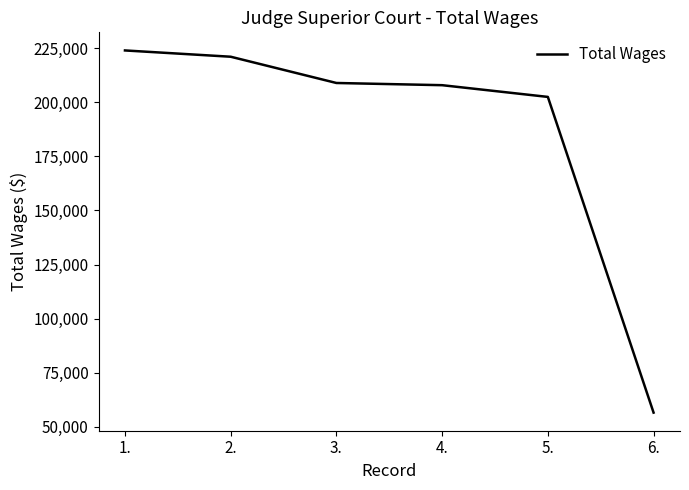

How many distinct data groups are displayed?

1